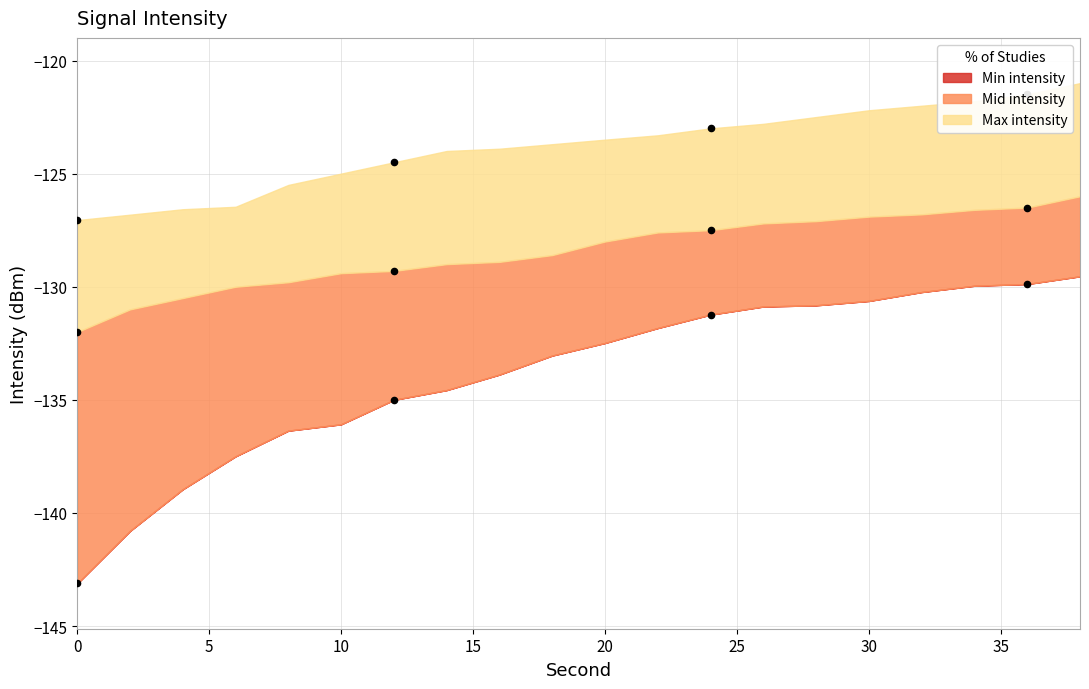

Which series contains the highest Y value?

Max intensity